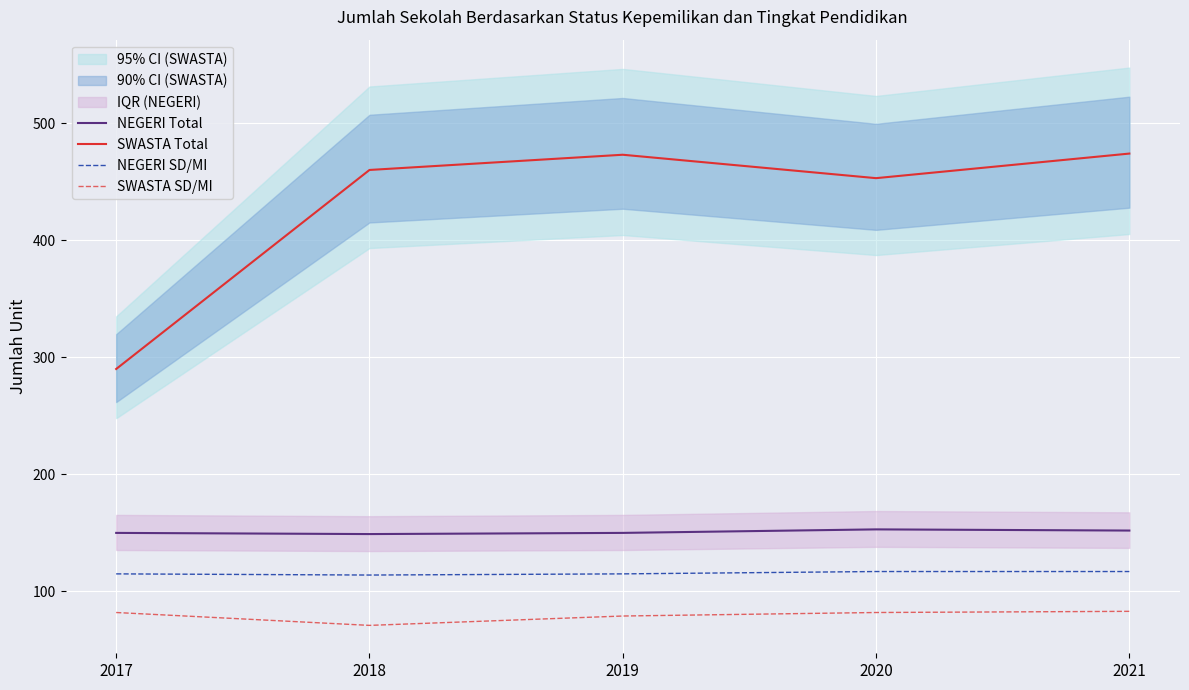

What is the difference between the maximum and minimum values in the NEGERI SD/MI series?

3